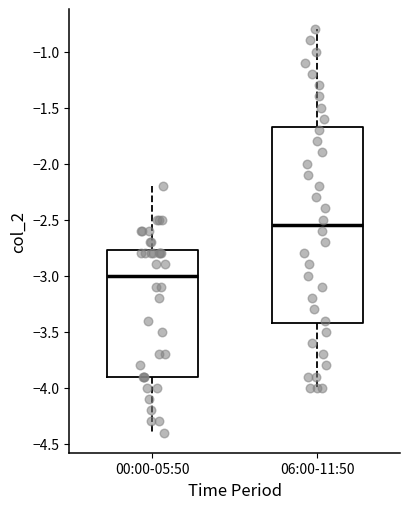

Which box's median line is the lowest?

00:00-05:50